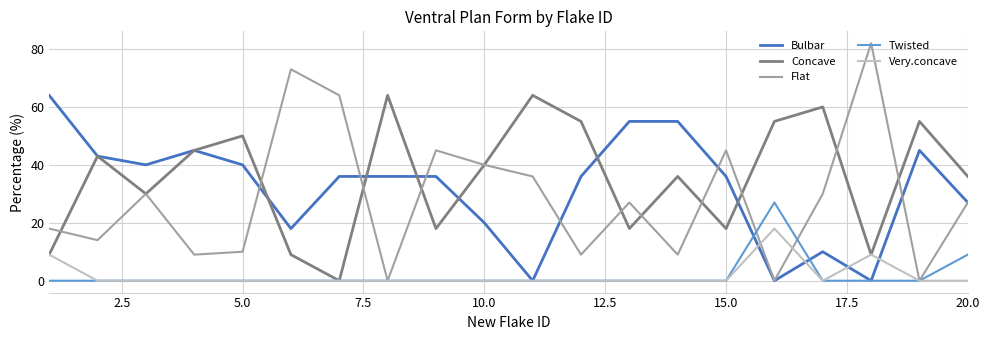

What is the highest value of the Twisted series?

27